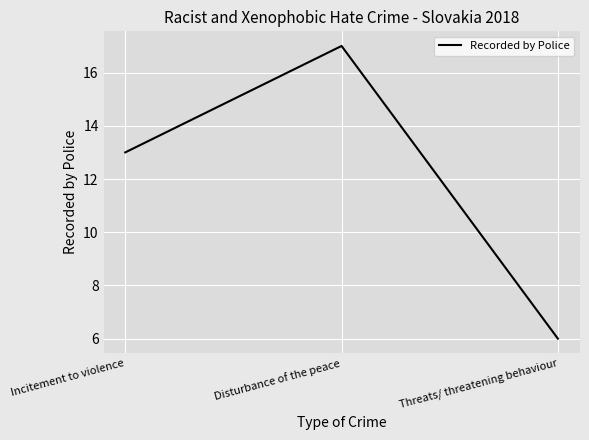

List the labels in order of value, smallest first.

Threats/ threatening behaviour, Incitement to violence, Disturbance of the peace